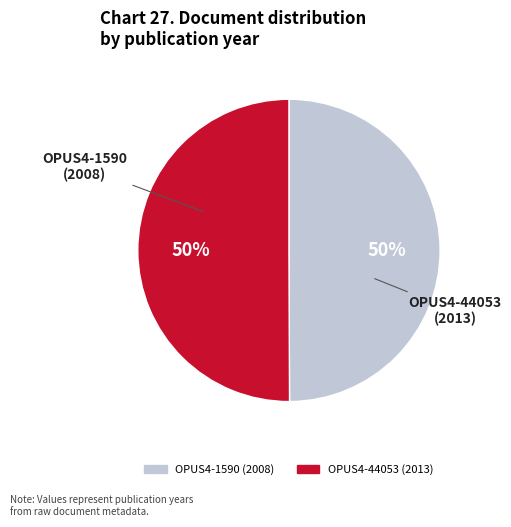

The OPUS4-1590 (2008) slice represents 50% of the pie. True or false?

True